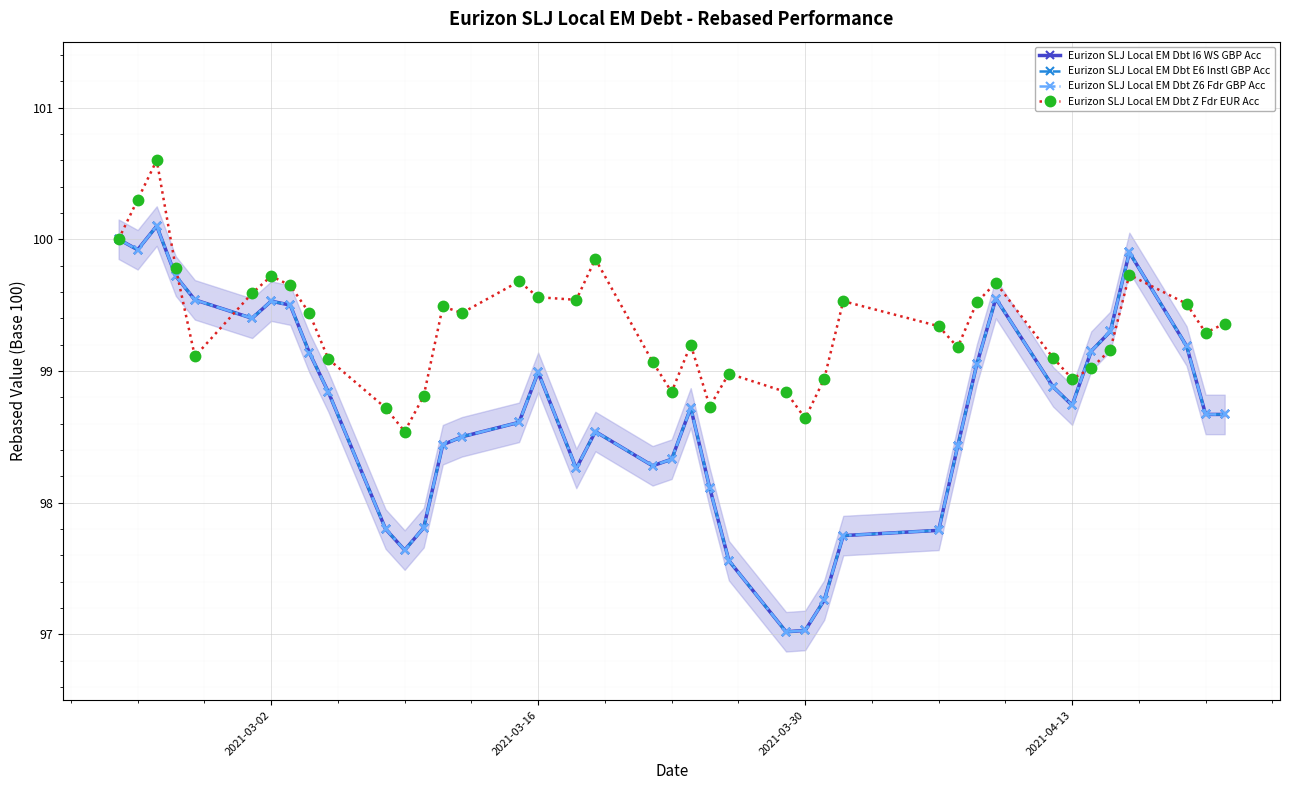

What is the value of the Eurizon SLJ Local EM Dbt E6 Instl GBP Acc point at the 39th from the left?

98.7